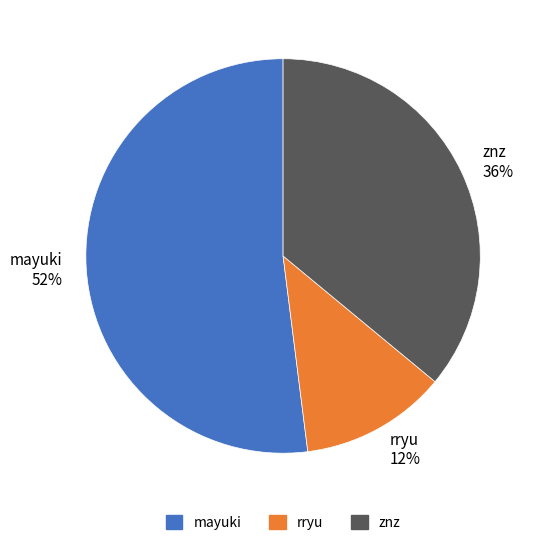

To the nearest percent, what percentage of the pie is znz?

36%